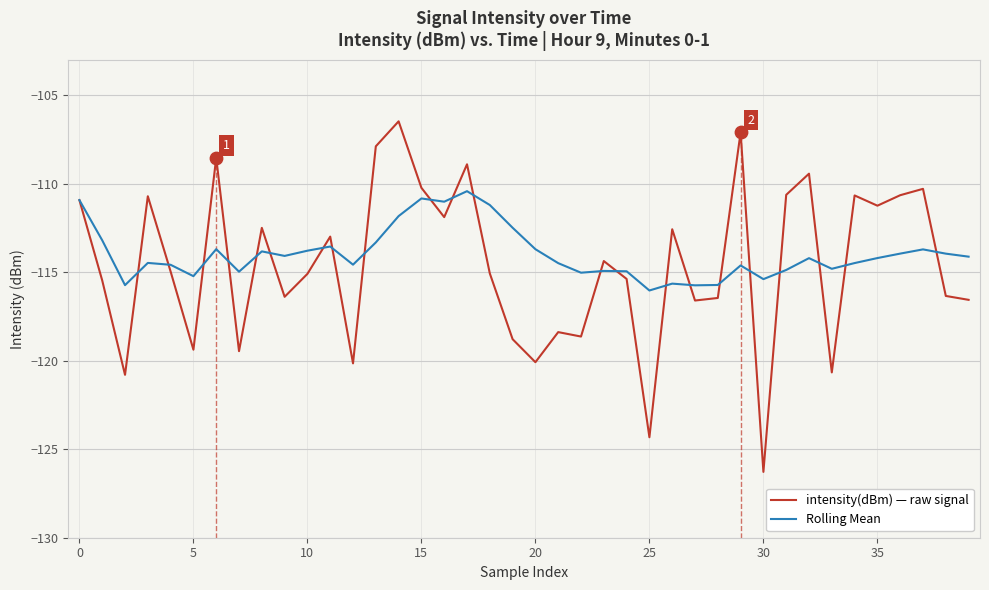

Which series has the largest total across all categories?

Rolling Mean